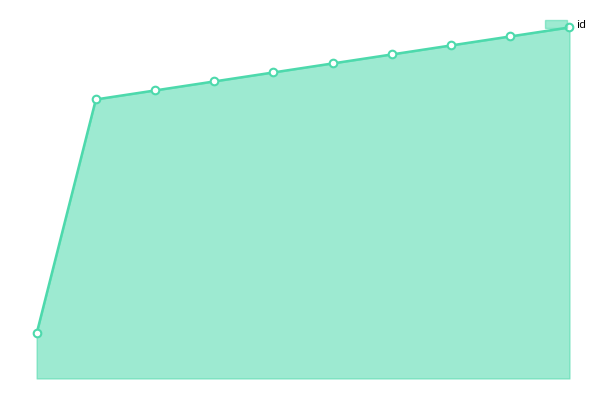

Does the chart have visible grid lines?

No